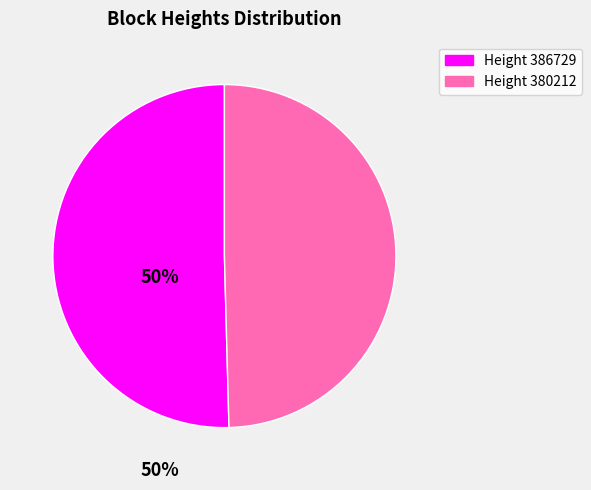

Is it true that Height 386729 is 50% of the pie?

True